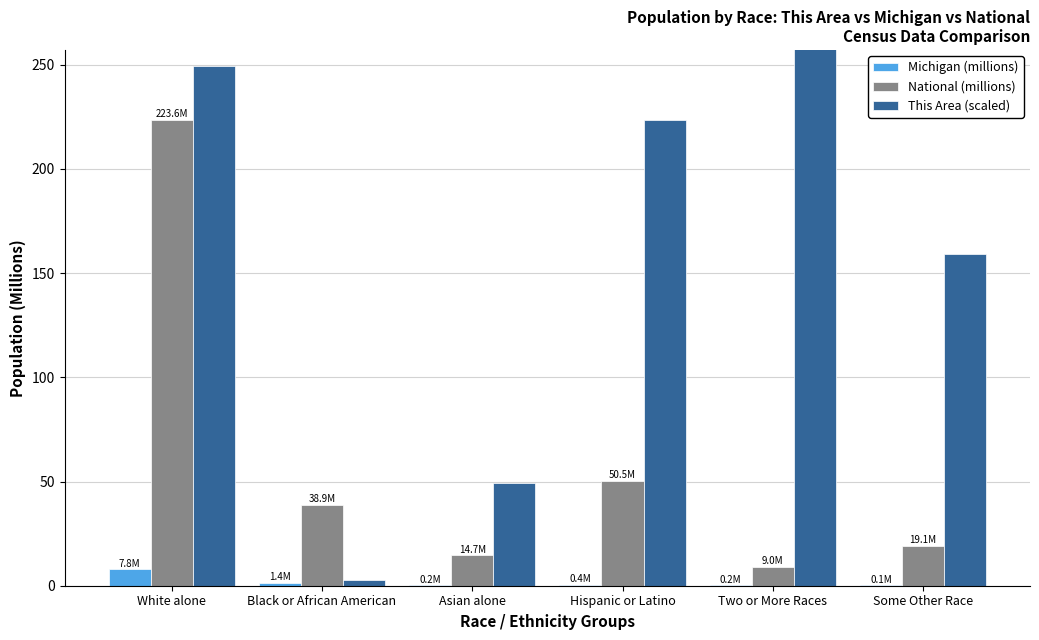

What is the value of the National (millions) bar at the 6th from the left?

19.1